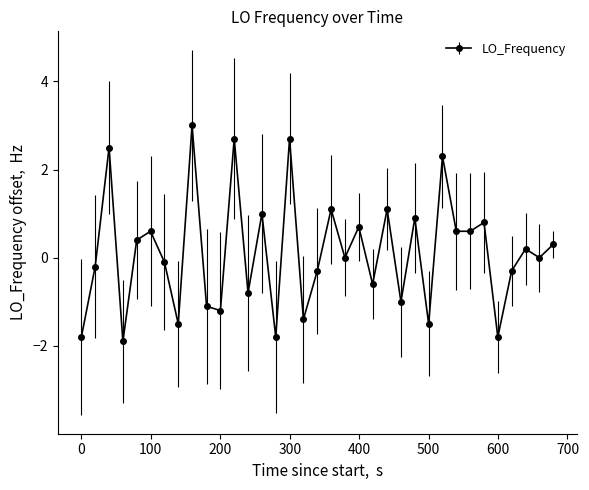

What is the difference between the second highest and second lowest values?

4.5